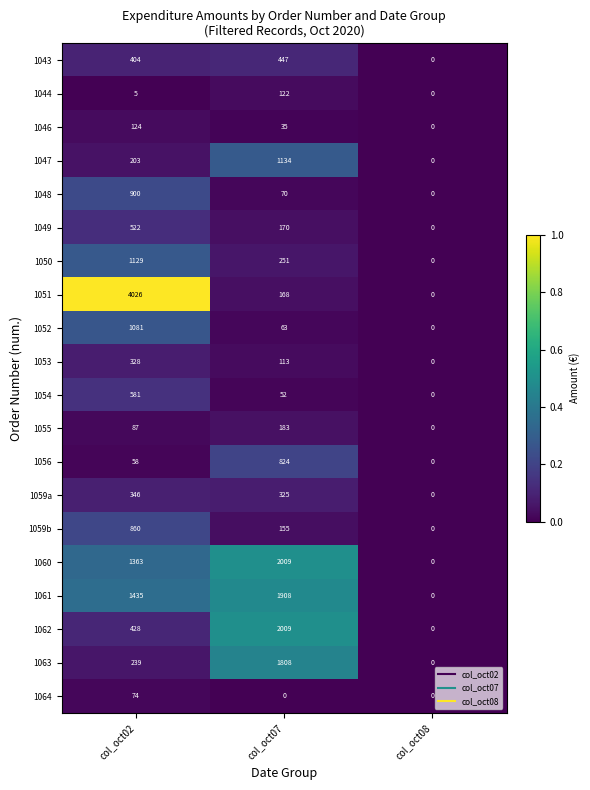

What is the maximum value shown in the chart?

4026